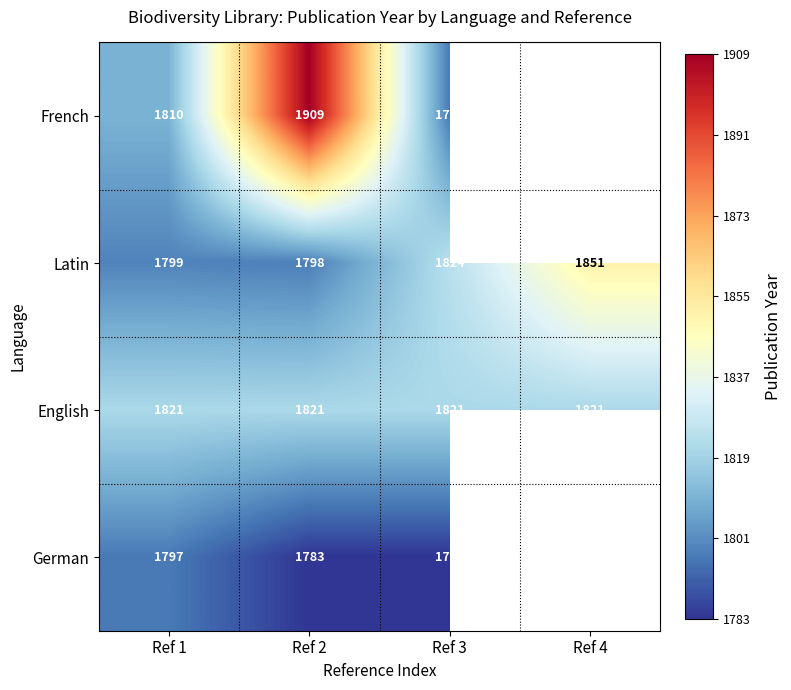

What is the difference between the Latin values at Ref 3 and Ref 4?

27